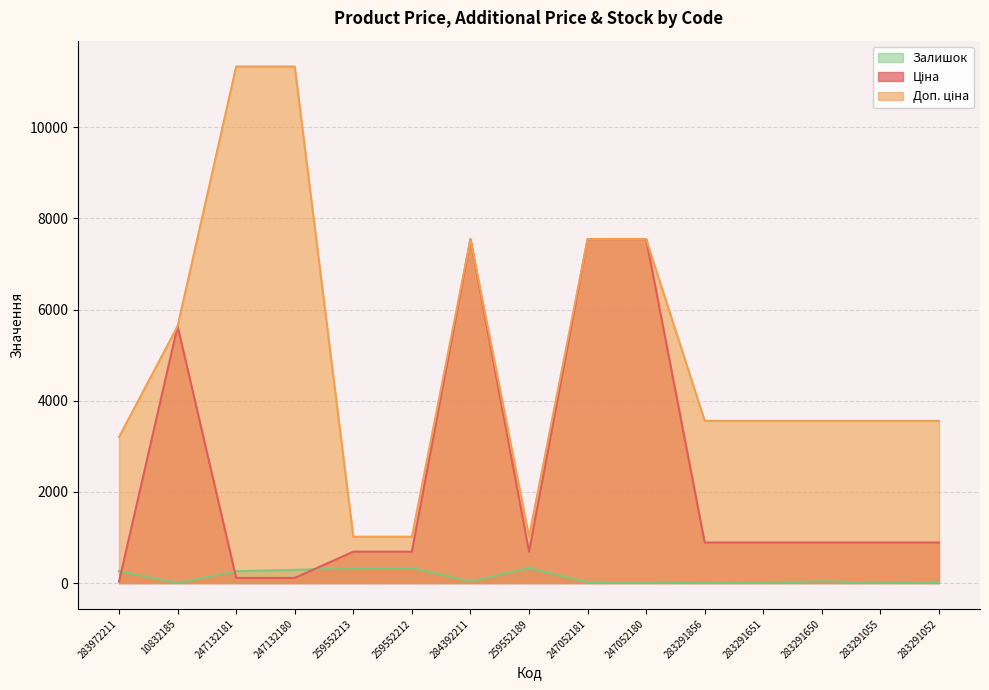

Is the value of Ціна at 284392211 greater than the value of Залишок at 283972211?

Yes